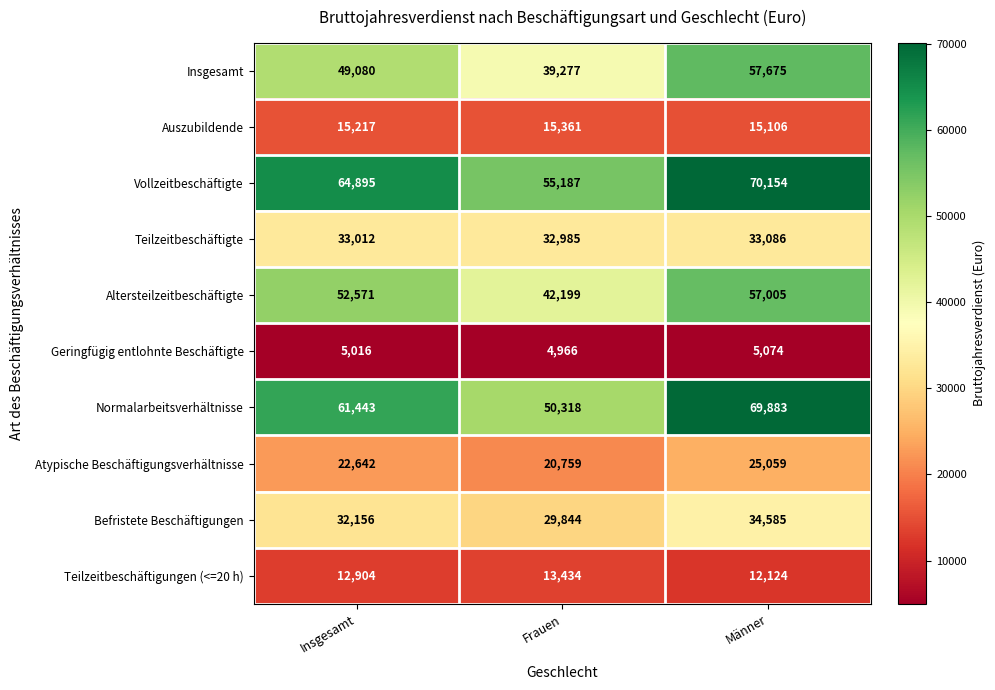

Reading right to left, what are all the values shown in this chart?

Insgesamt: Männer=57675	Frauen=39277	Insgesamt=49080
Auszubildende: Männer=15106	Frauen=15361	Insgesamt=15217
Vollzeitbeschäftigte: Männer=70154	Frauen=55187	Insgesamt=64895
Teilzeitbeschäftigte: Männer=33086	Frauen=32985	Insgesamt=33012
Altersteilzeitbeschäftigte: Männer=57005	Frauen=42199	Insgesamt=52571
Geringfügig entlohnte Beschäftigte: Männer=5074	Frauen=4966	Insgesamt=5016
Normalarbeitsverhältnisse: Männer=69883	Frauen=50318	Insgesamt=61443
Atypische Beschäftigungsverhältnisse: Männer=25059	Frauen=20759	Insgesamt=22642
Befristete Beschäftigungen: Männer=34585	Frauen=29844	Insgesamt=32156
Teilzeitbeschäftigungen (<=20 h): Männer=12124	Frauen=13434	Insgesamt=12904